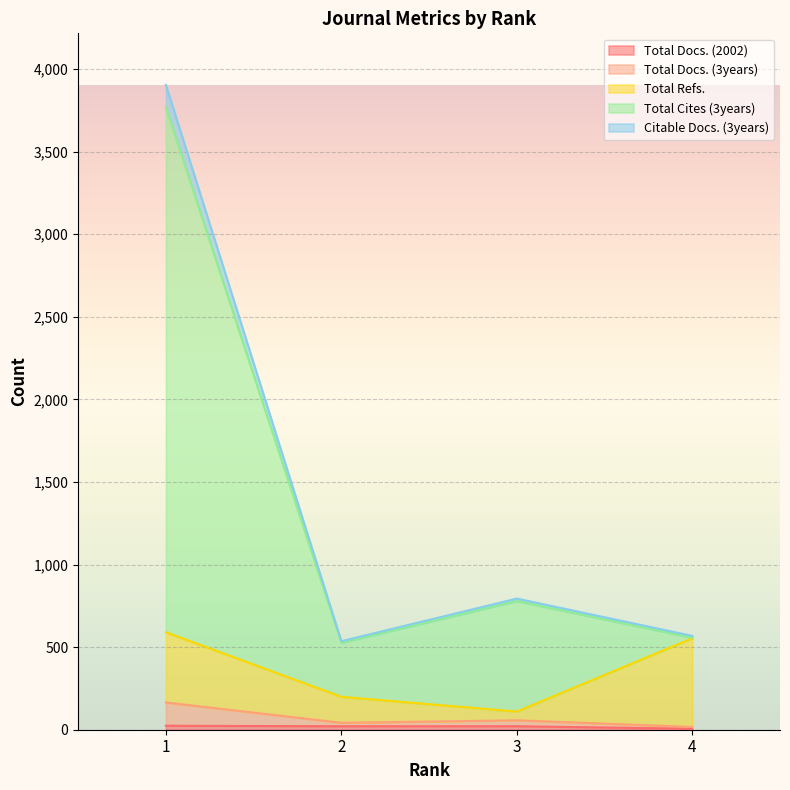

Does the chart display data point markers on the line(s)?

No